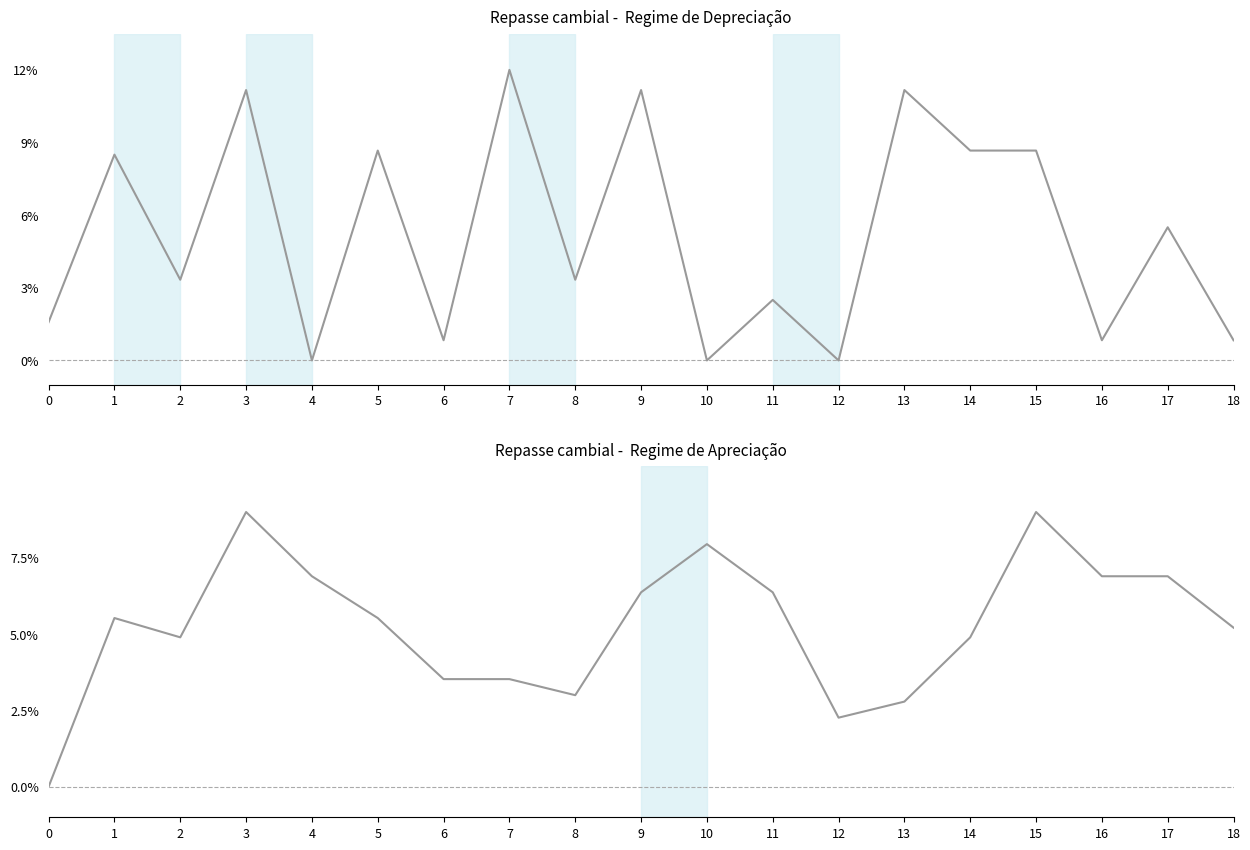

The chart shows a value of 0.1 at 3. True or false?

False